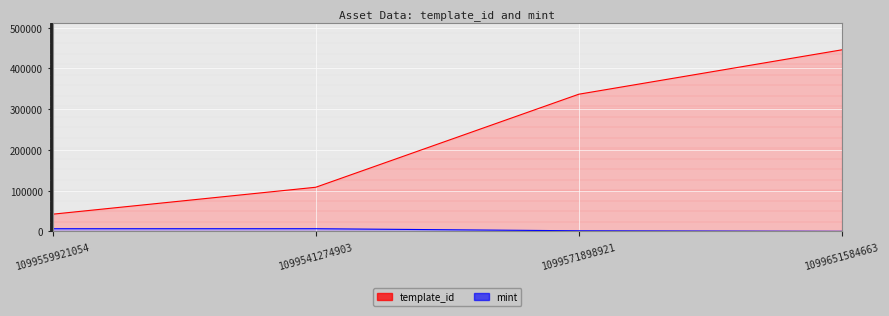

What is the label of the 4th point from the left?

1099651584663